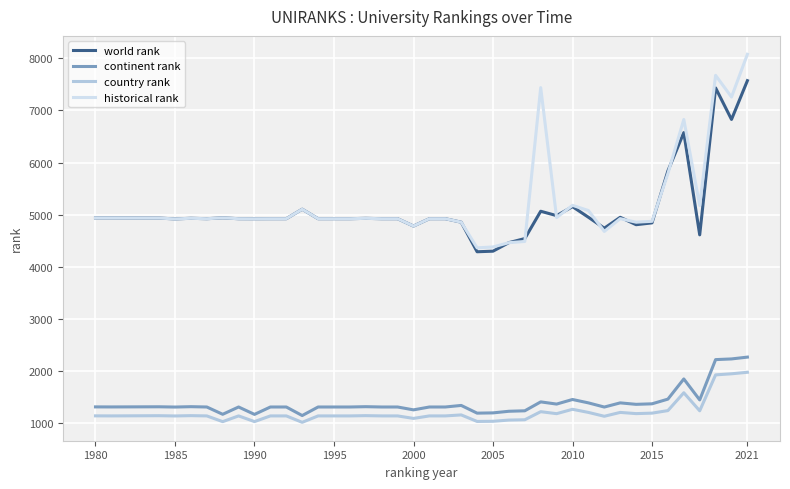

Which series has the largest range (max minus min)?

historical rank